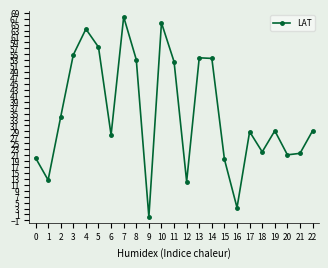

Where does the data first go above 29?

2